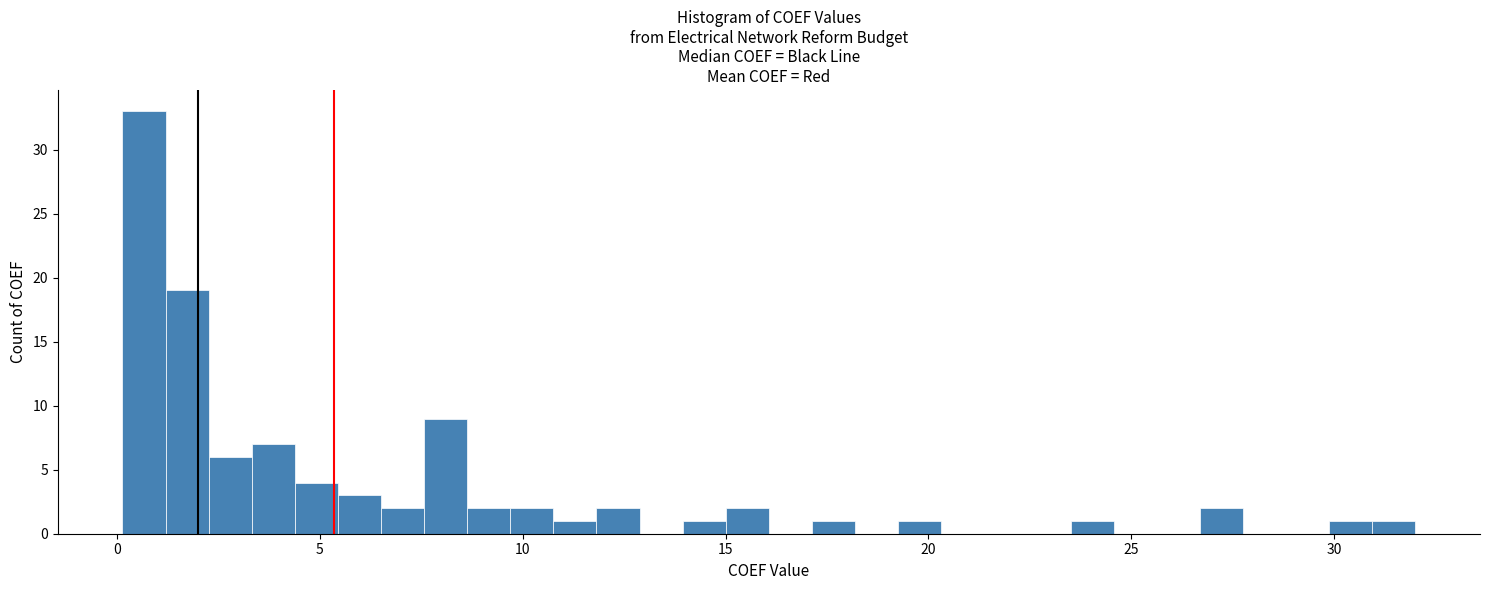

Around what value on the x-axis is the tallest bar? Give the approximate position of its centre, as read against the axis.

0.5